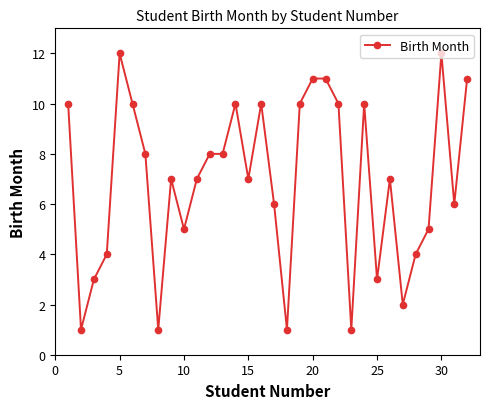

Reading left to right, what are all the values shown in this chart?

10	1	3	4	12	10	8	1	7	5	7	8	8	10	7	10	6	1	10	11	11	10	1	10	3	7	2	4	5	12	6	11